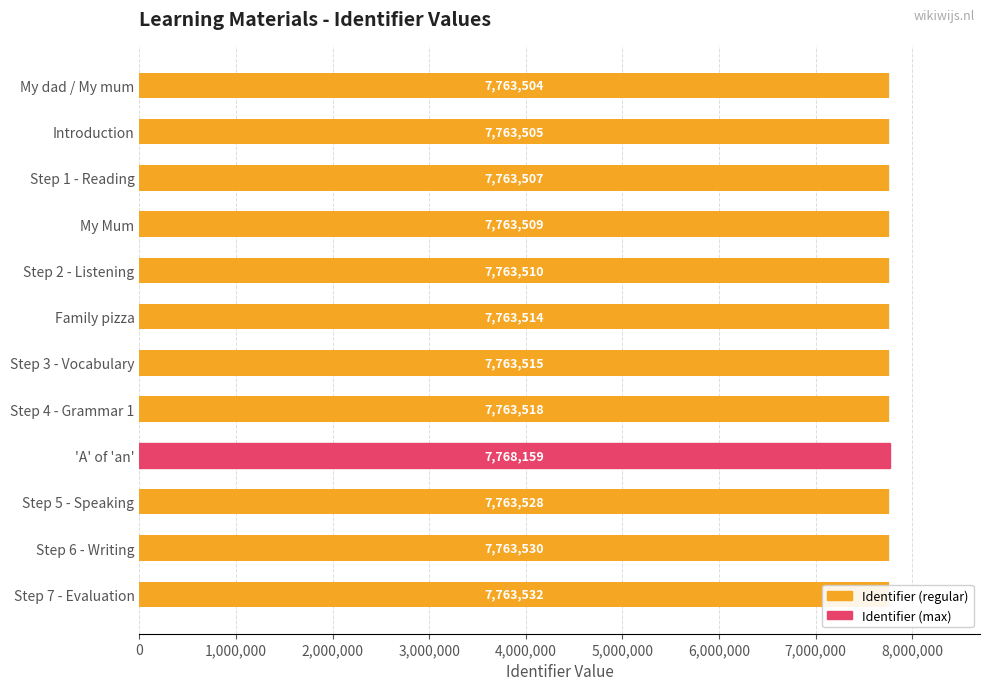

Read the value at Step 7 - Evaluation.

7763532